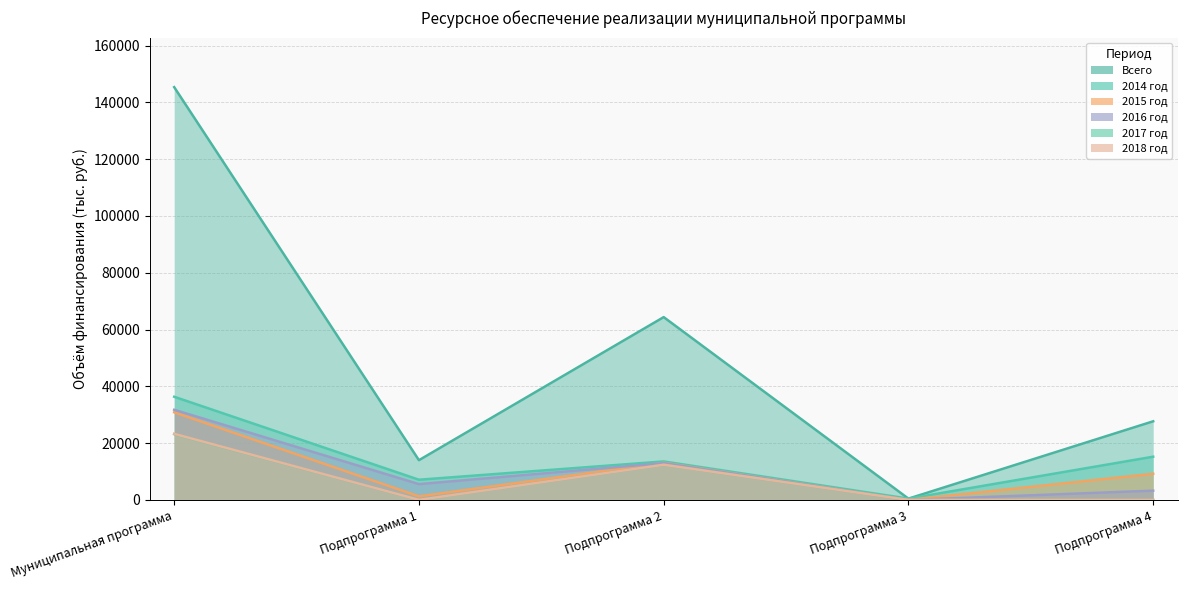

Rank the series by their maximum value, from highest to lowest.

Всего, 2014 год, 2016 год, 2015 год, 2018 год, 2017 год